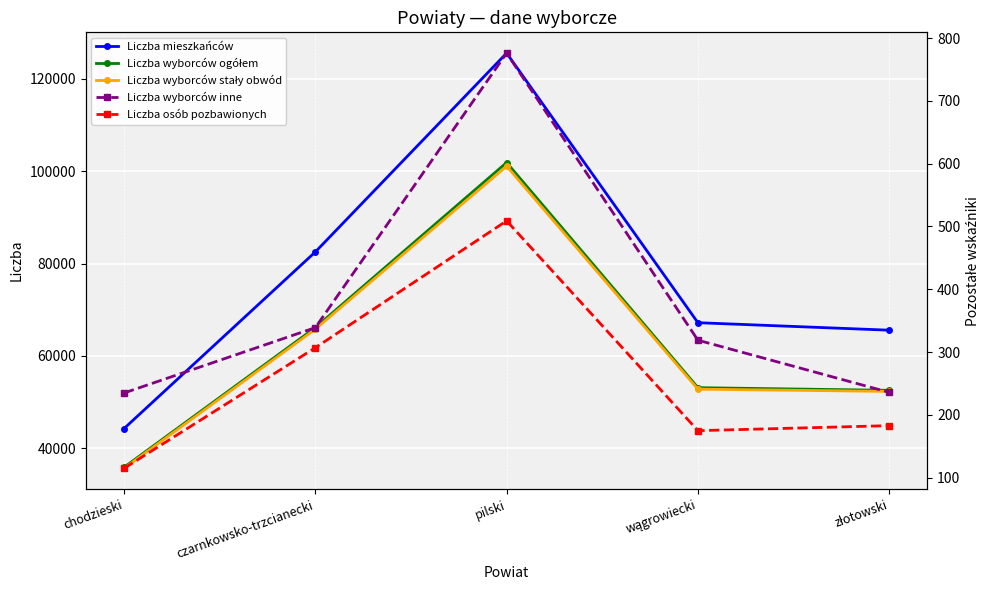

How many values in the Liczba osób pozbawionych series are below 183?

2